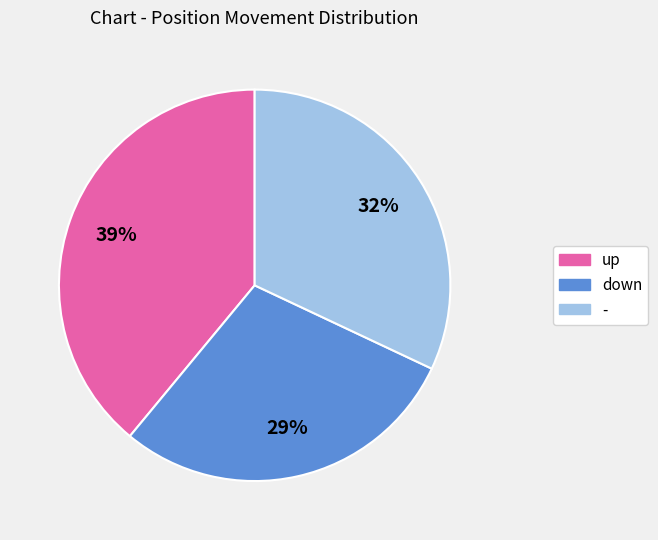

To the nearest percent, what is the difference between the largest and smallest slice percentages?

10%